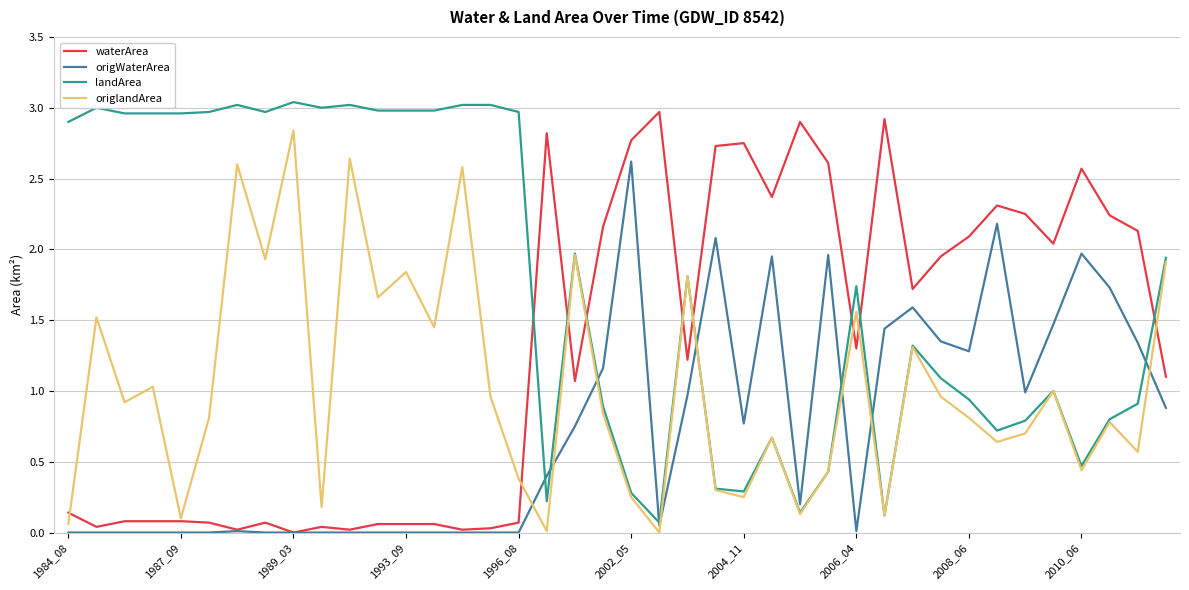

List the series in order of their overall mean, highest first.

landArea, waterArea, origlandArea, origWaterArea